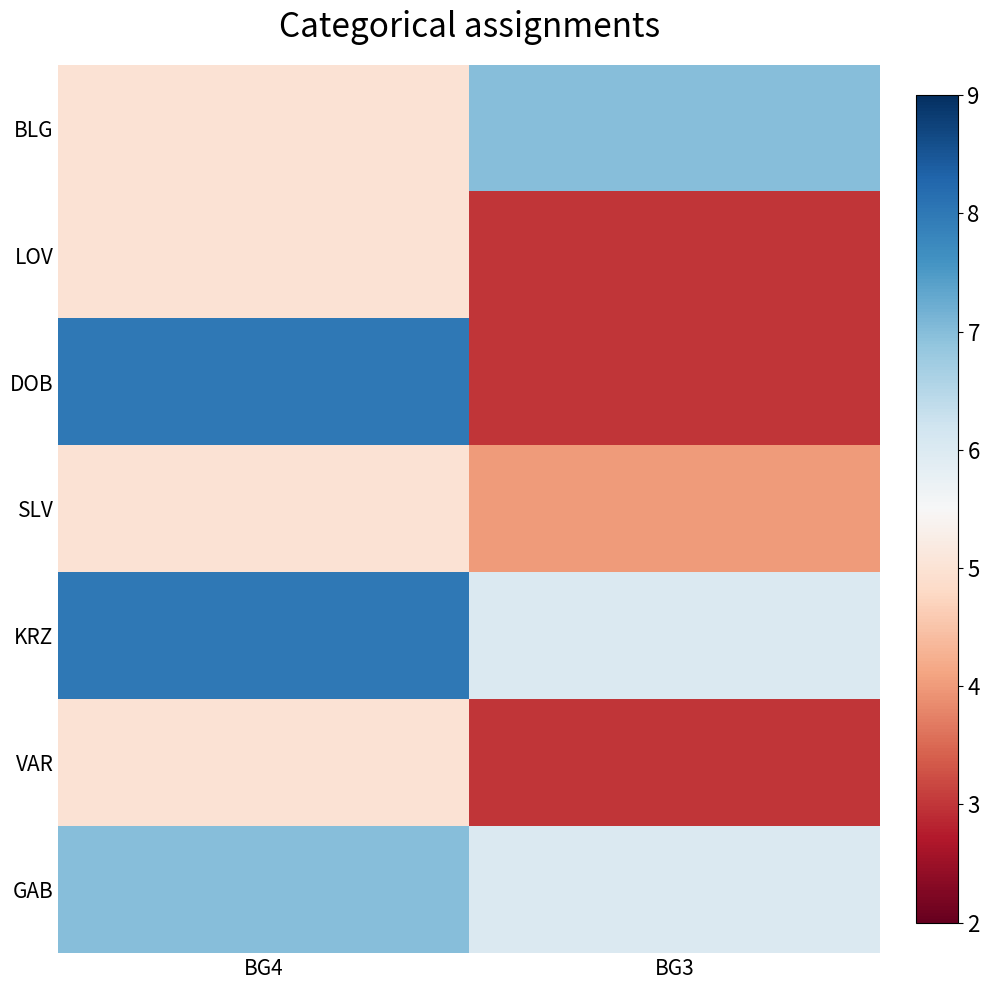

What is the difference between the highest and lowest values at BG4?

3